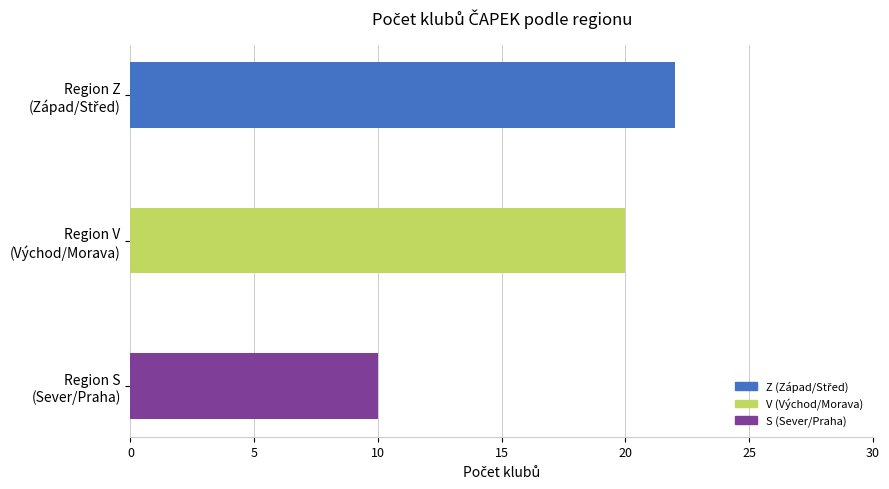

What is the greatest value displayed?

22